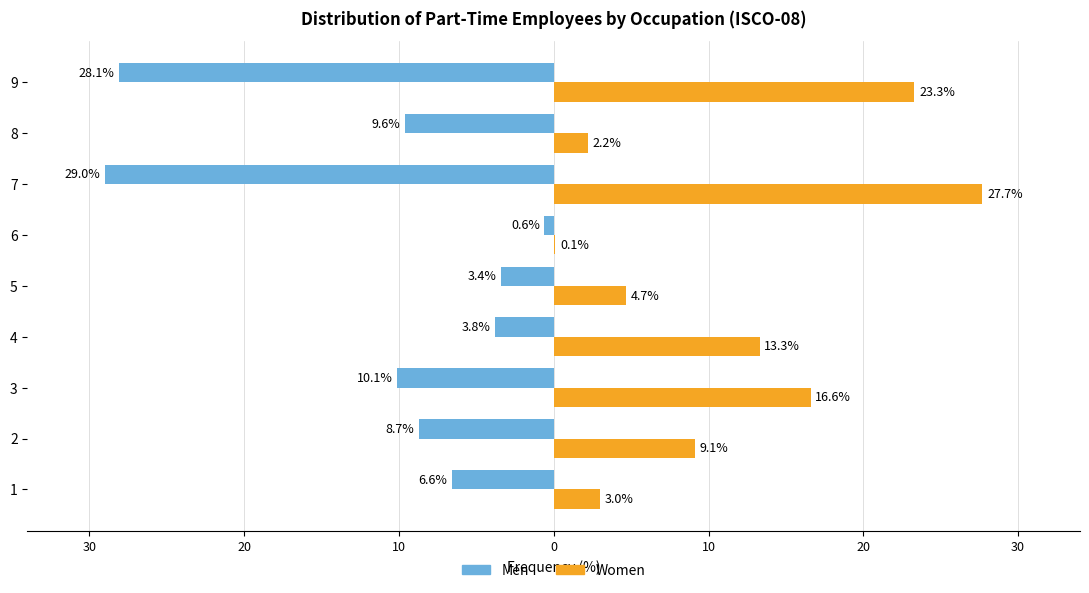

What are all the series names shown in the legend?

Men, Women